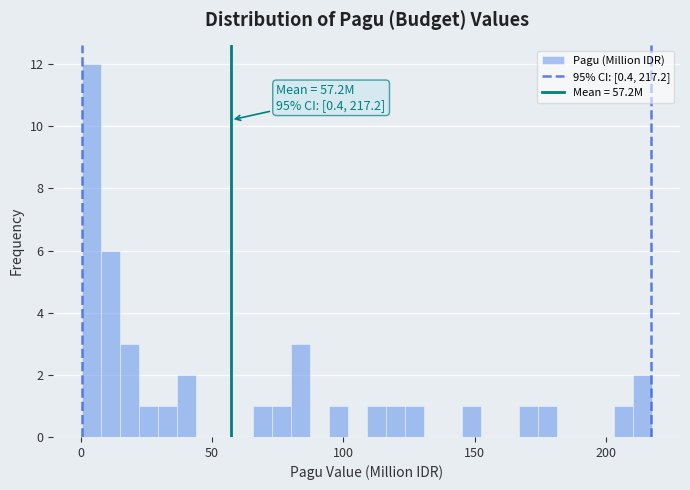

Read against the x-axis, roughly where is the centre of the tallest bar?

5